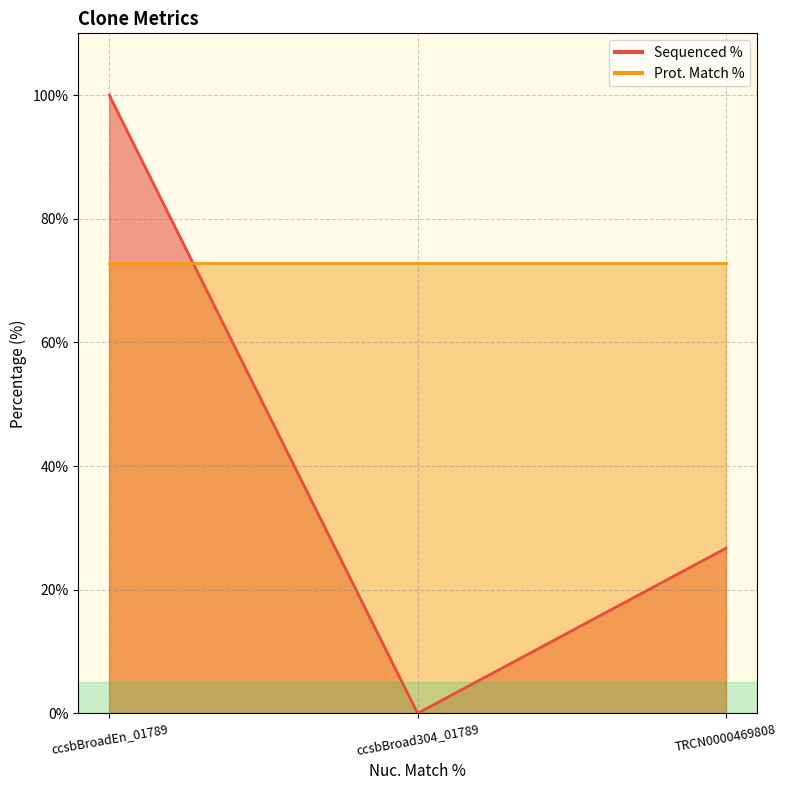

The chart shows a value of 26.7 at TRCN0000469808. True or false?

True